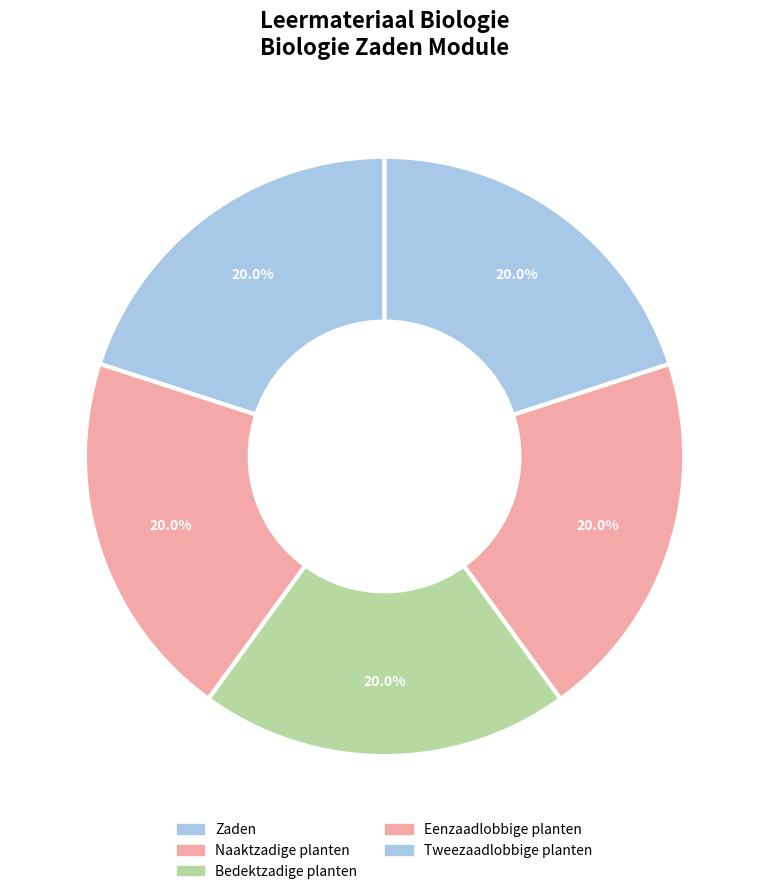

Rank the categories by value from highest to lowest.

Tweezaadlobbige planten, Eenzaadlobbige planten, Bedektzadige planten, Naaktzadige planten, Zaden